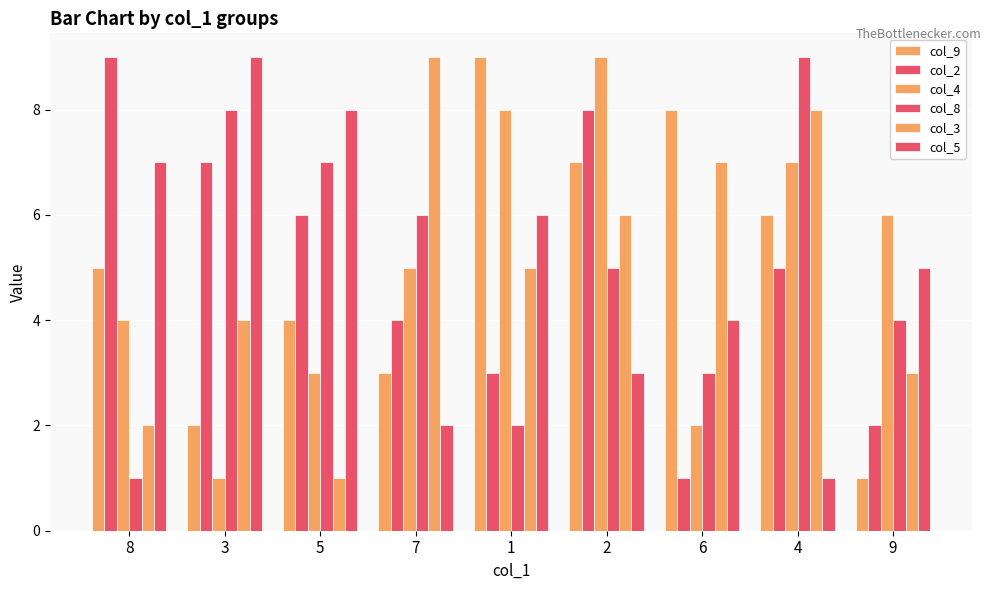

Reading left to right, extract all data points from this chart.

col_9: 5	2	4	3	9	7	8	6	1
col_2: 9	7	6	4	3	8	1	5	2
col_4: 4	1	3	5	8	9	2	7	6
col_8: 1	8	7	6	2	5	3	9	4
col_3: 2	4	1	9	5	6	7	8	3
col_5: 7	9	8	2	6	3	4	1	5